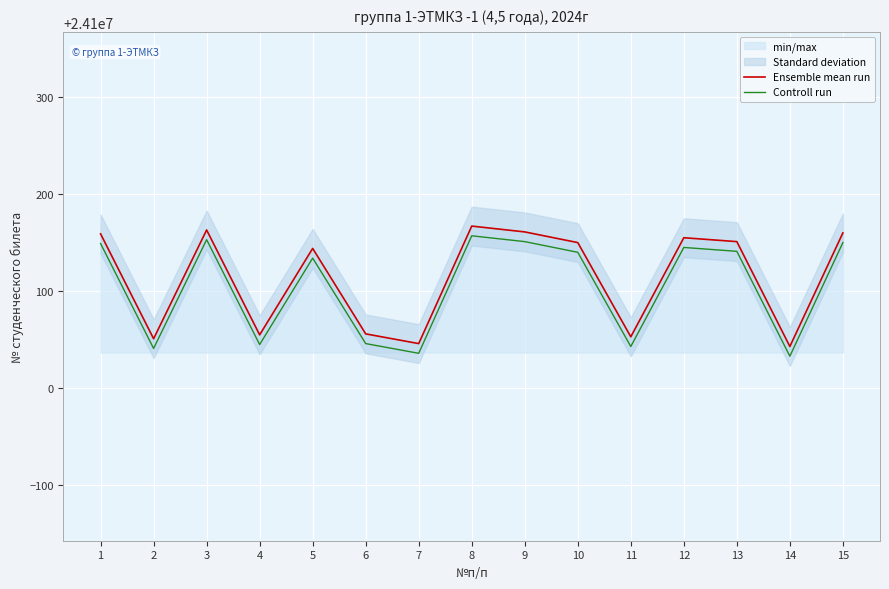

How many distinct data groups are displayed?

2